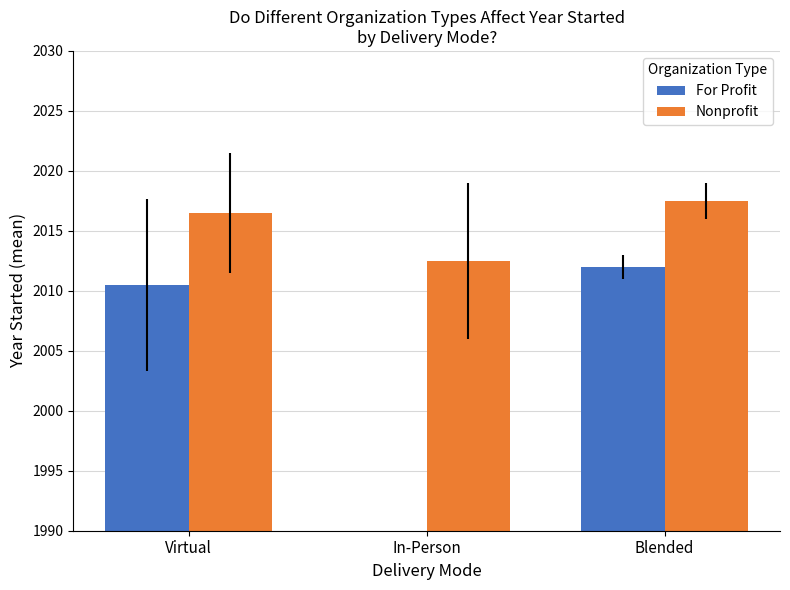

What is the sum of the For Profit values at Virtual and In-Person?

2010.5